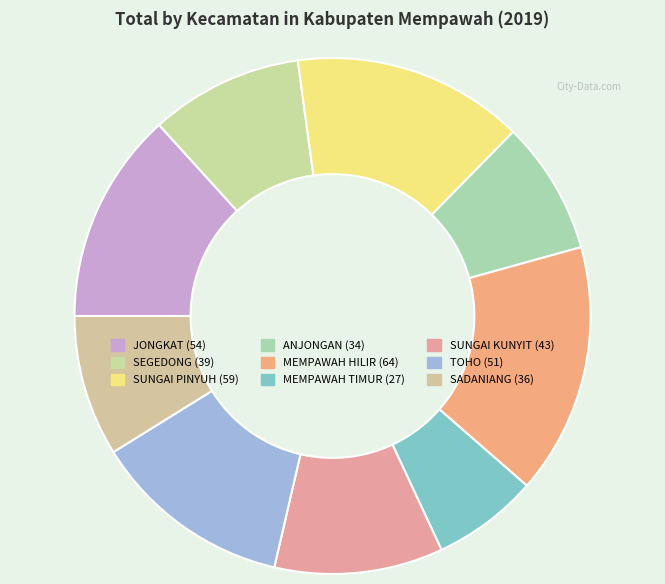

How many slices are in this pie chart?

9